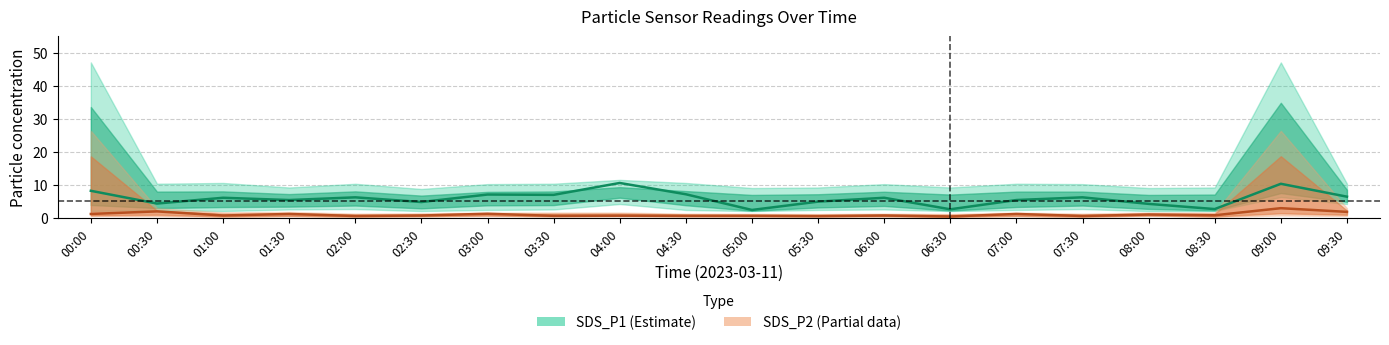

At which label is SDS_P2 center closest to 1?

08:00